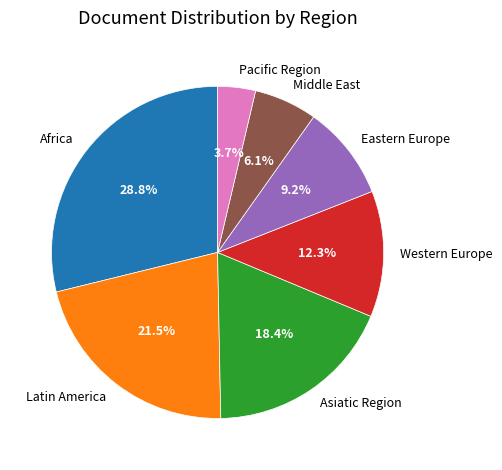

How many segments does this pie chart have?

7